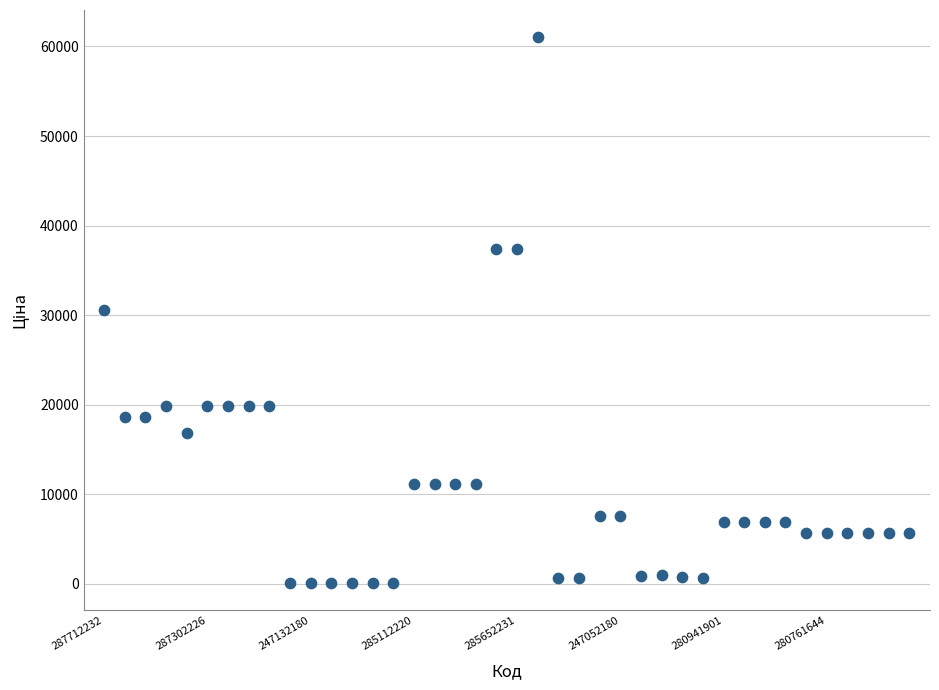

What is the range of Y values (max minus min)?

60968.0